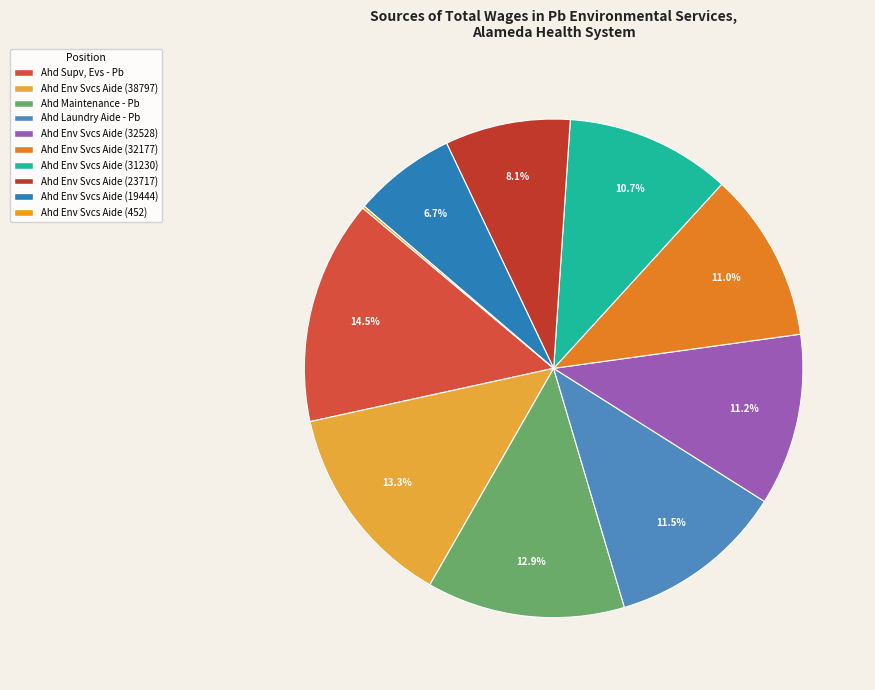

How many segments does this pie chart have?

10